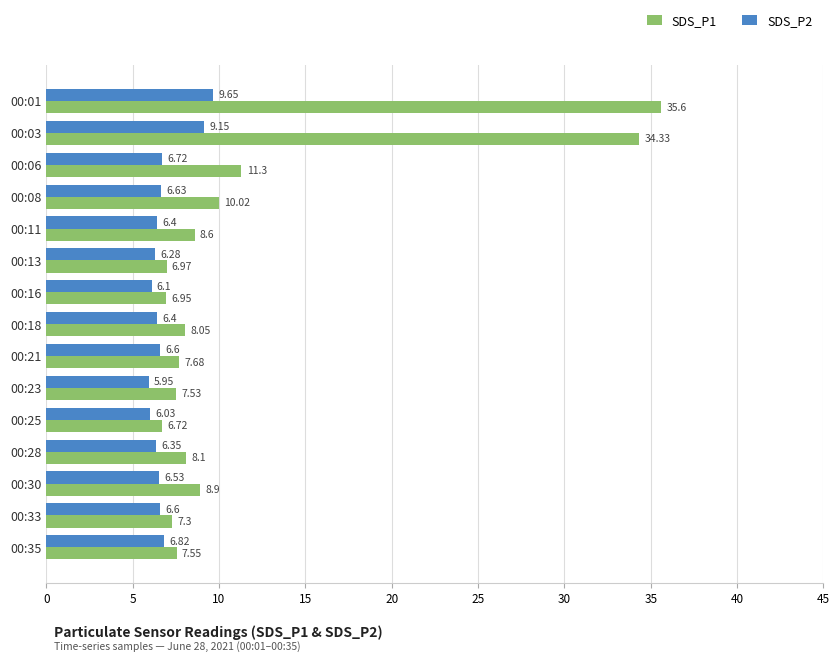

Rank the series by their average value, from highest to lowest.

SDS_P1, SDS_P2